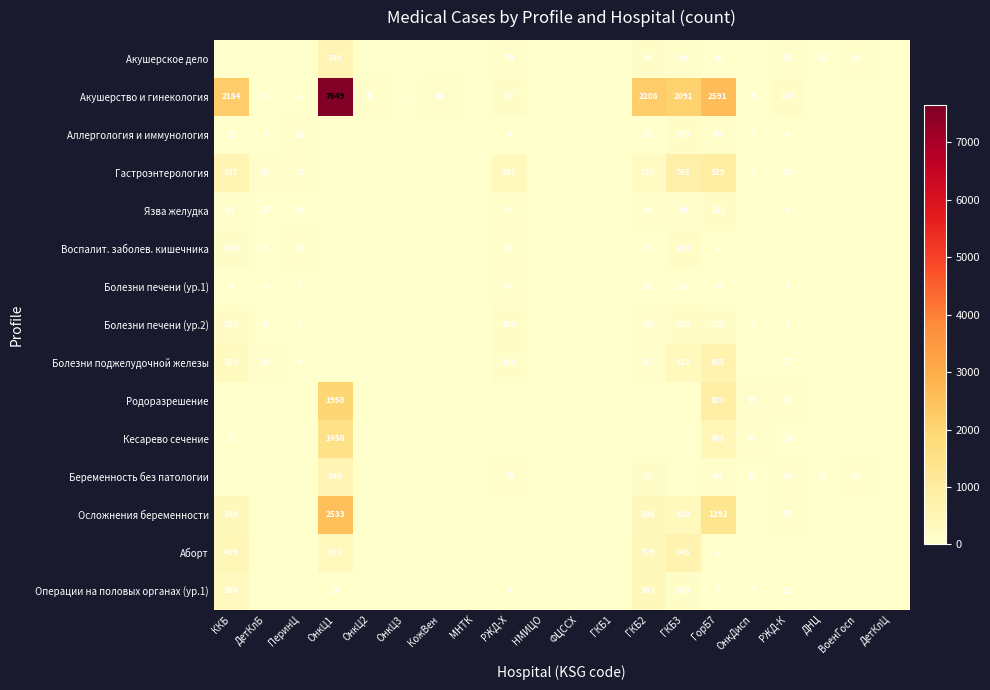

How many data points does each series have?

20